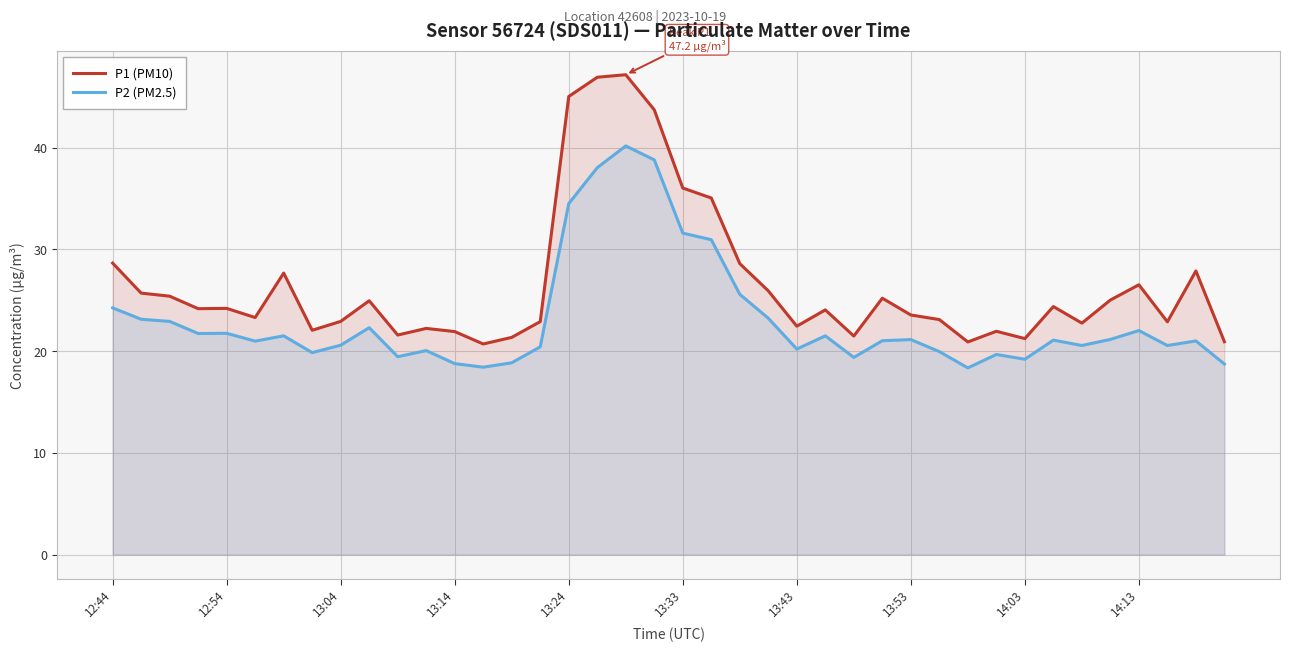

Is it true that P1 (PM10) equals 4.5 at 14:03?

False